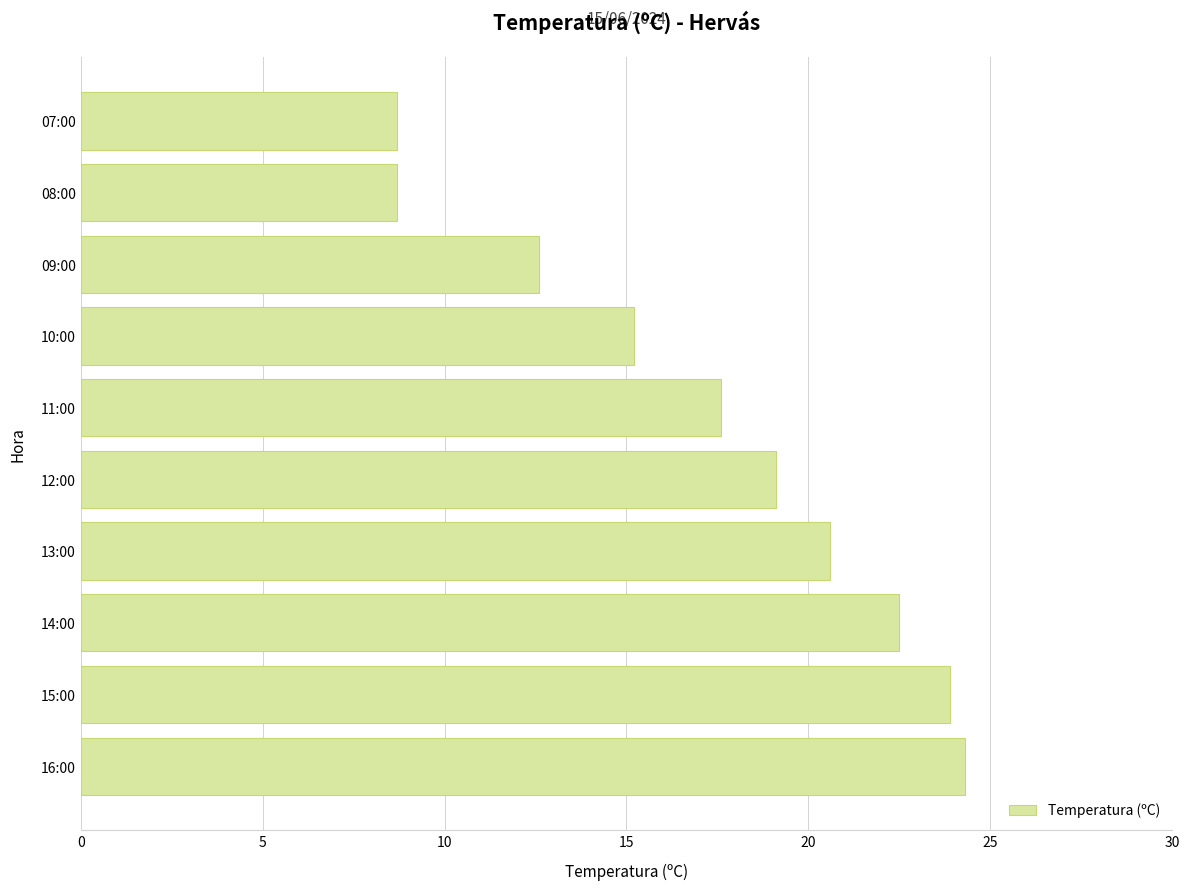

What is the difference between the values at 11:00 and 15:00?

6.3